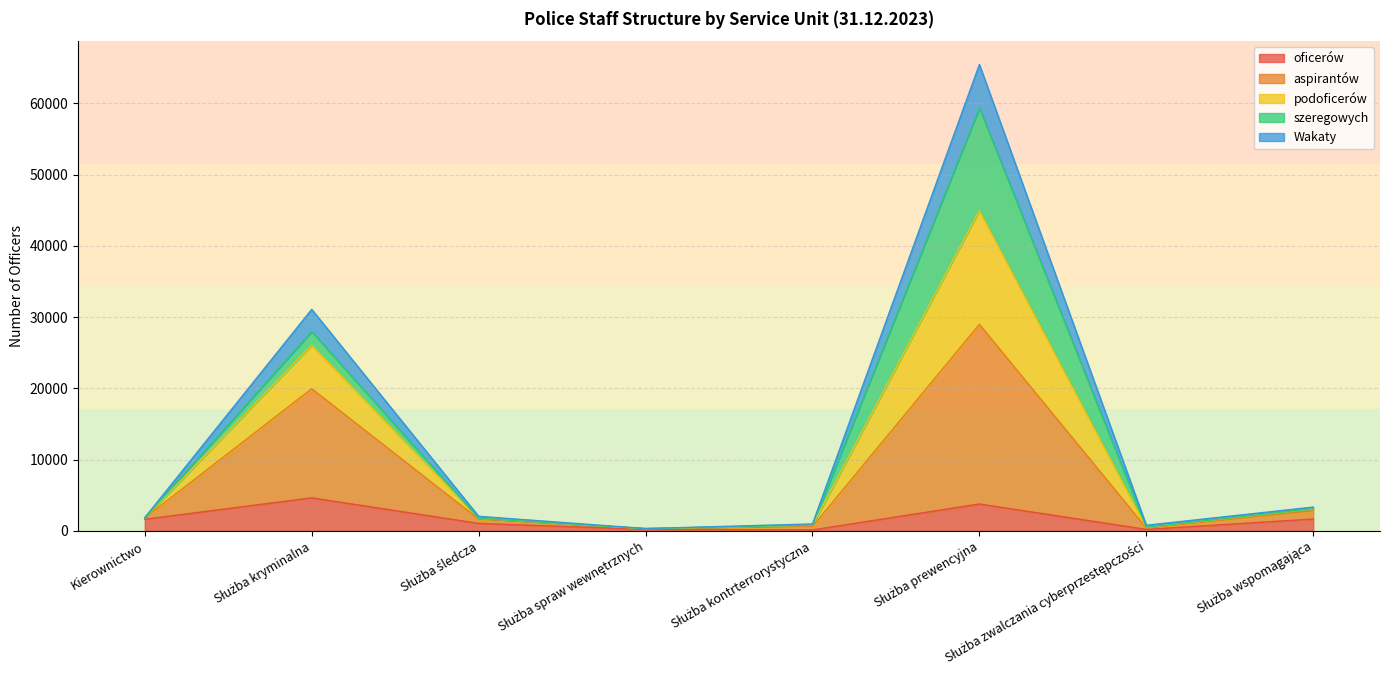

At which category is the sum across all series the highest?

Służba prewencyjna